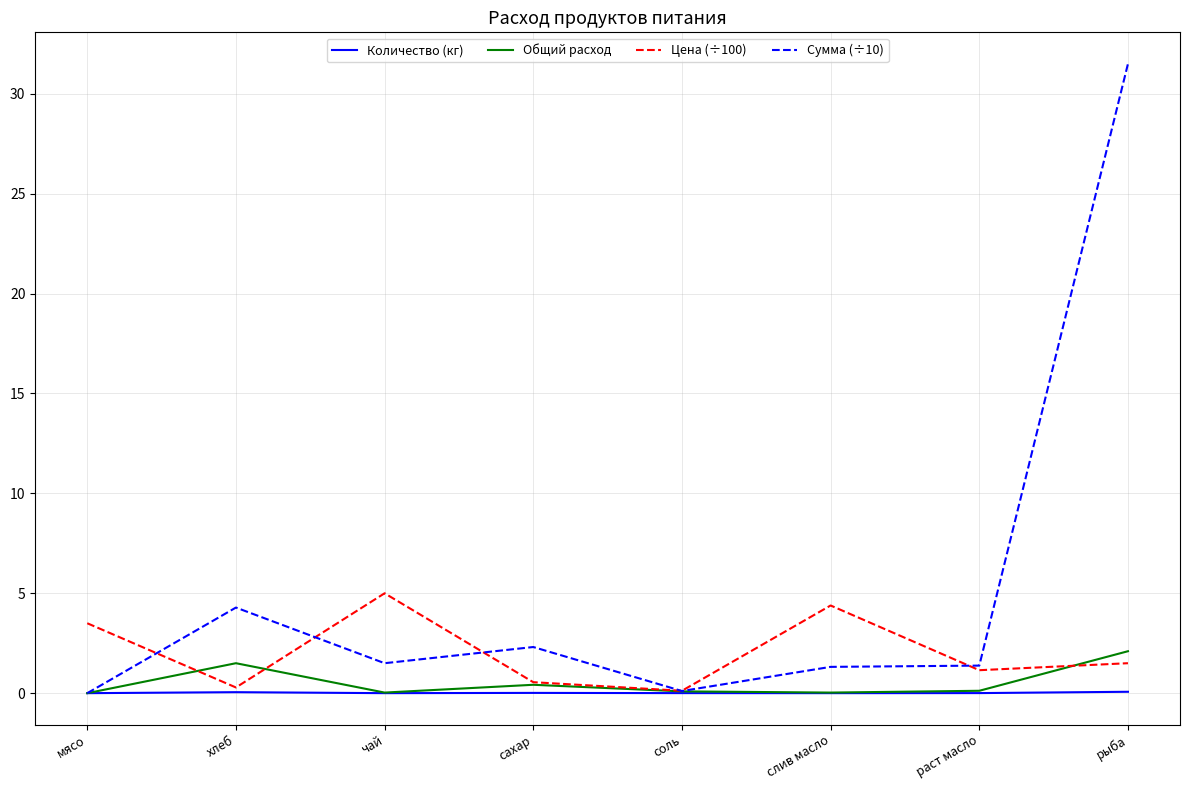

List the series in order of their peak value, highest first.

Сумма (÷10), Цена (÷100), Общий расход, Количество (кг)